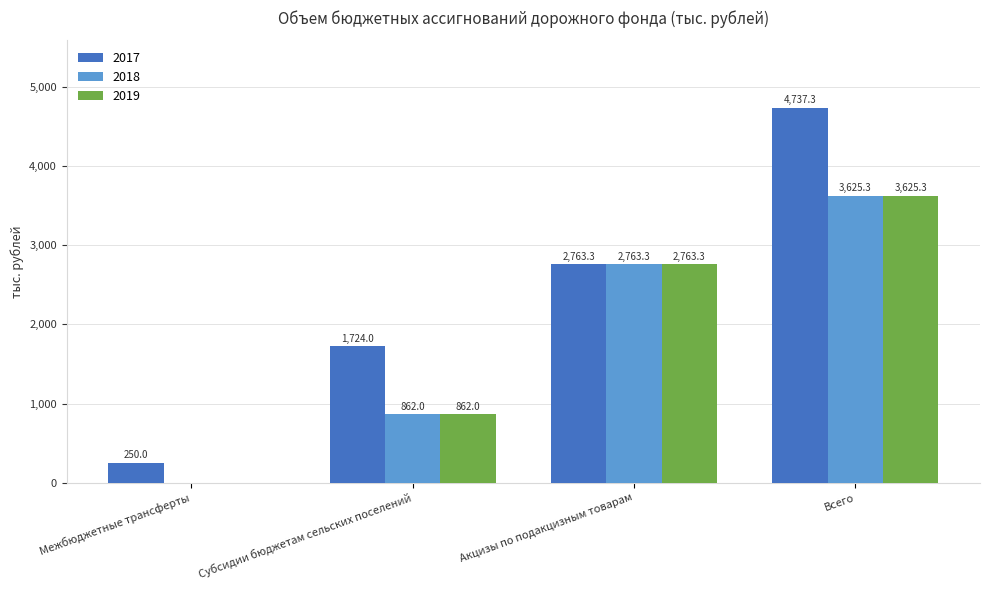

Which series has the largest total across all categories?

2017